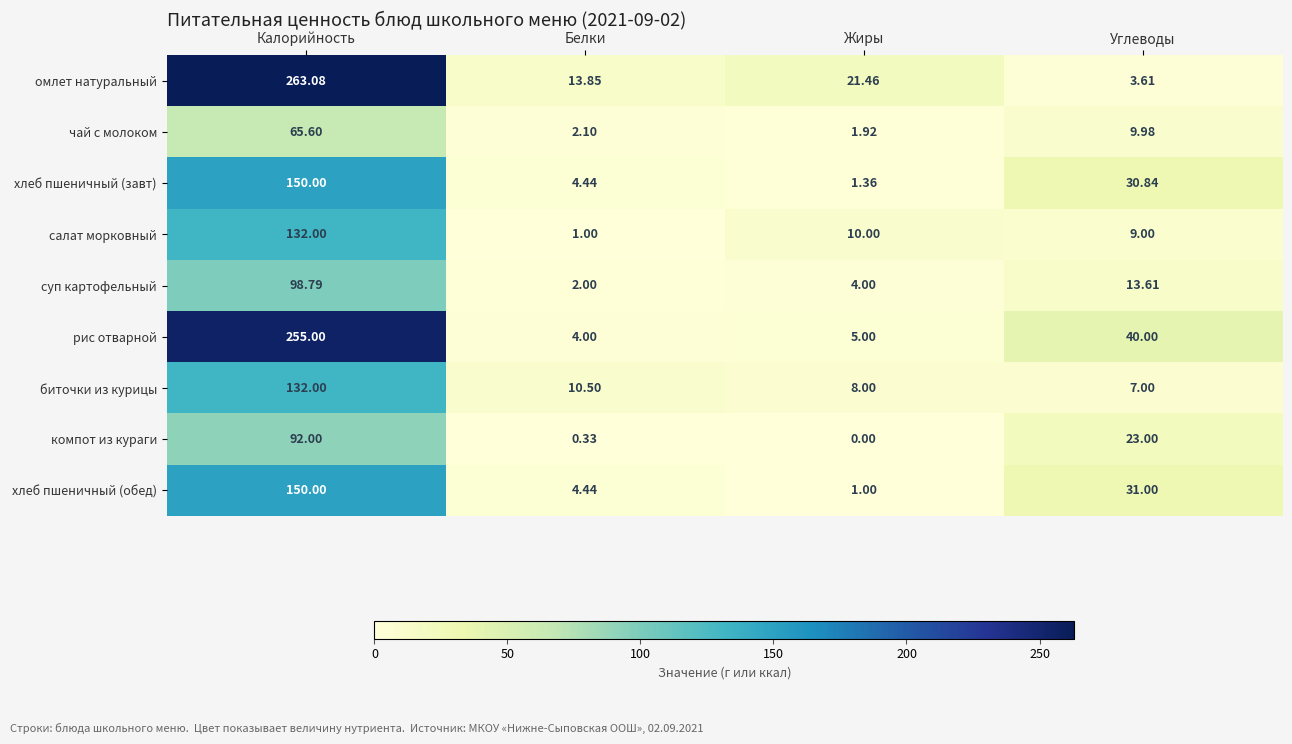

At Жиры, list the series in order from largest to smallest.

омлет натуральный, салат морковный, биточки из курицы, рис отварной, суп картофельный, чай с молоком, хлеб пшеничный (завт), хлеб пшеничный (обед), компот из кураги